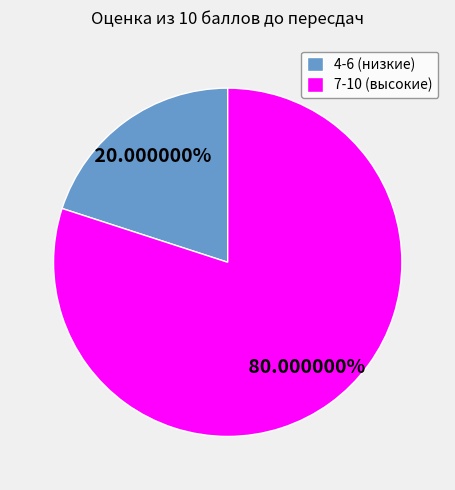

Rank the categories by value from lowest to highest.

4-6 (низкие), 7-10 (высокие)